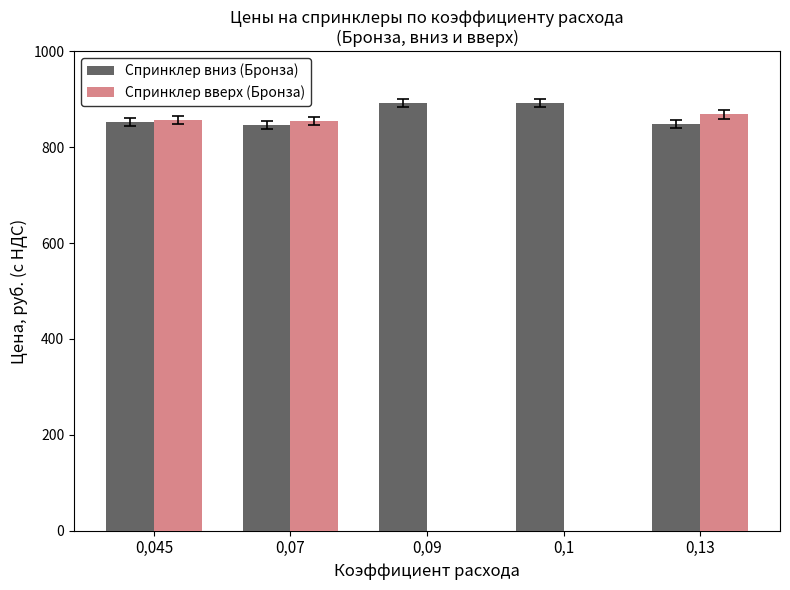

What is the total value across all series at 0,045?

1710.0